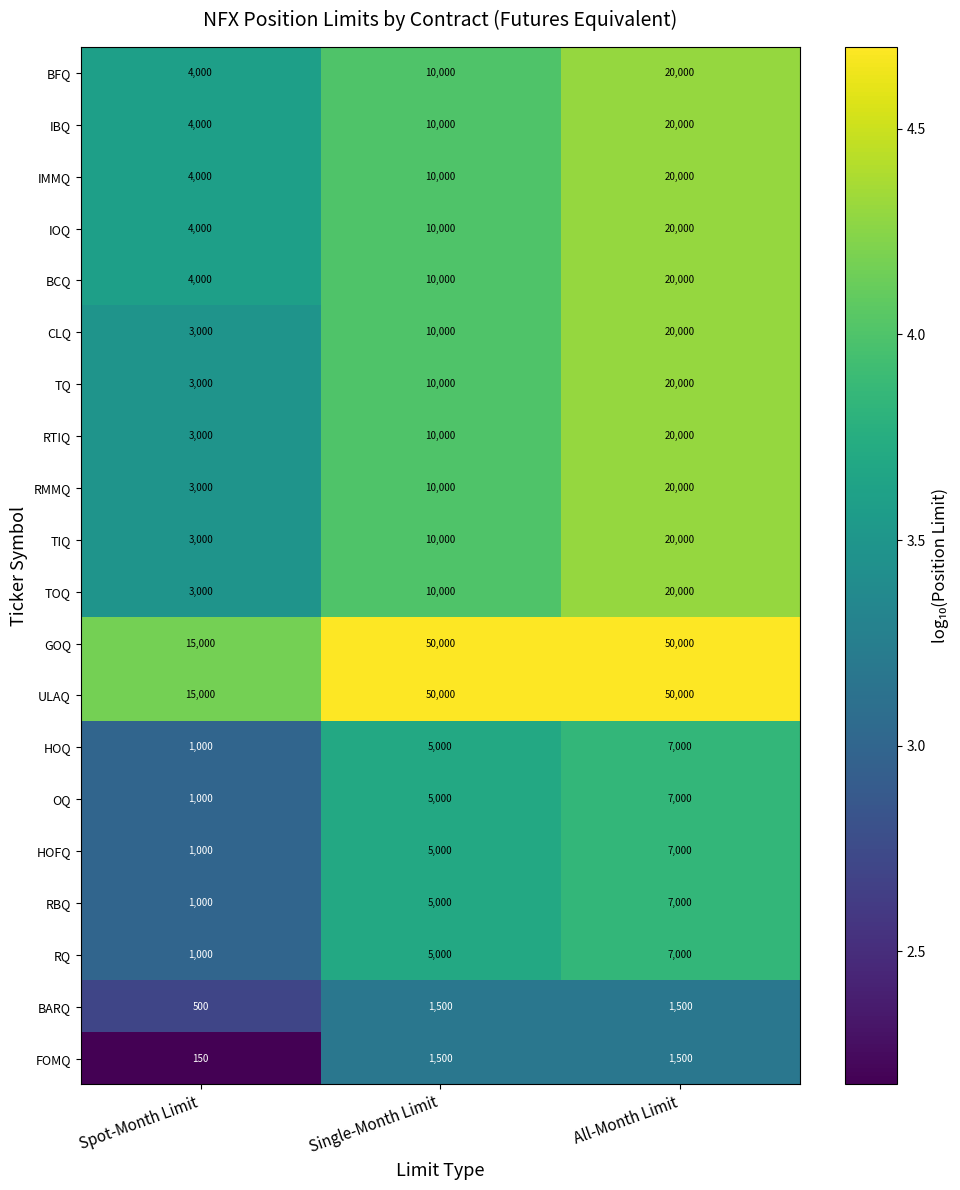

Count the number of data series in this chart.

20